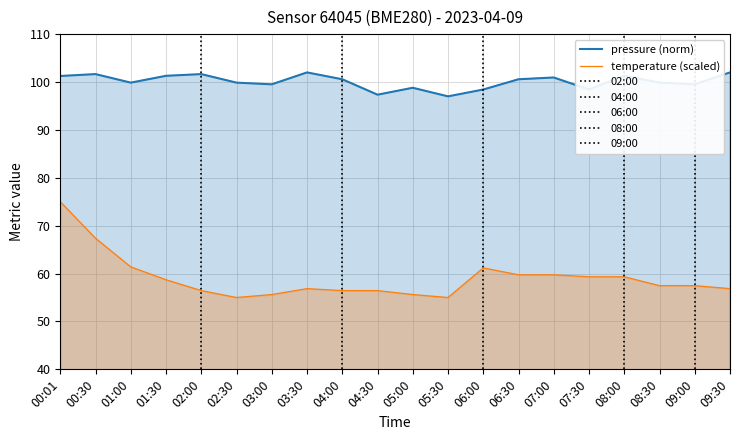

List the series in order of their overall mean, lowest first.

temperature, pressure